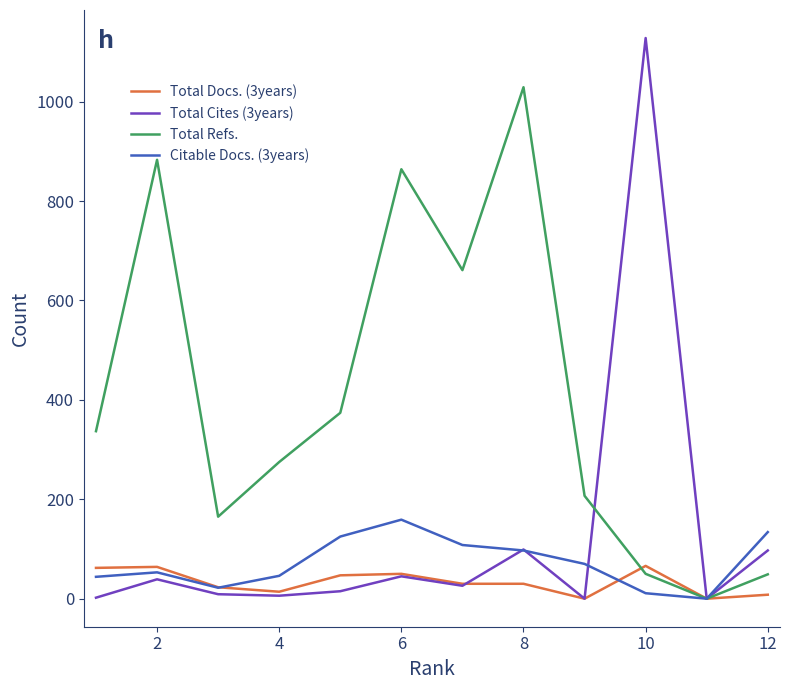

What is the greatest value displayed?

1128